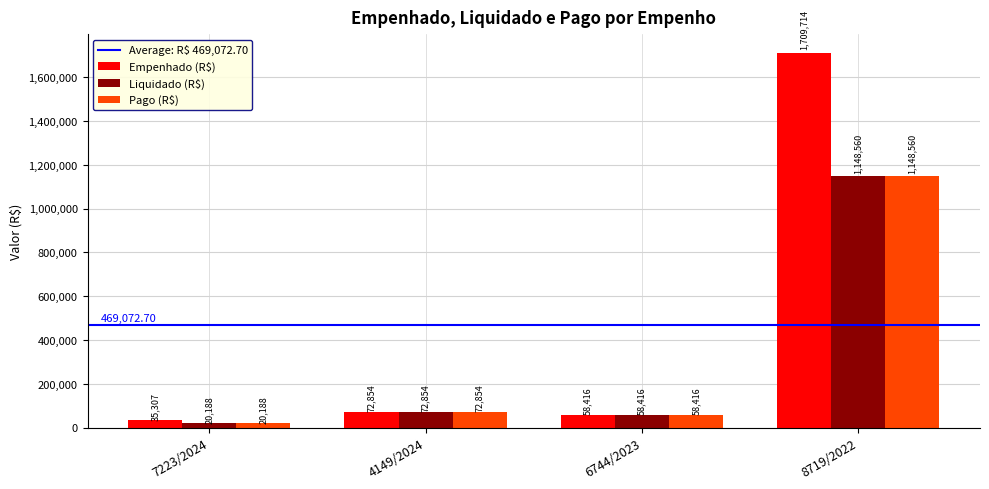

Rank the categories by Pago (R$) value from highest to lowest.

8719/2022, 4149/2024, 6744/2023, 7223/2024